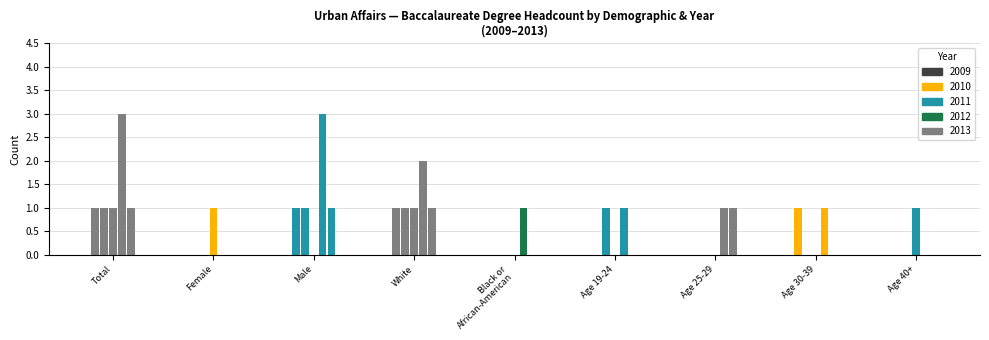

What is the greatest value displayed?

3